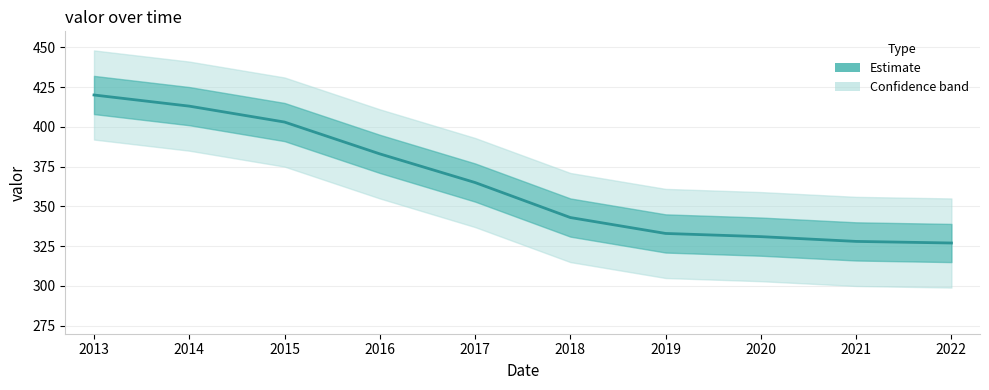

Between 2018 and 2015, which is larger?

2015